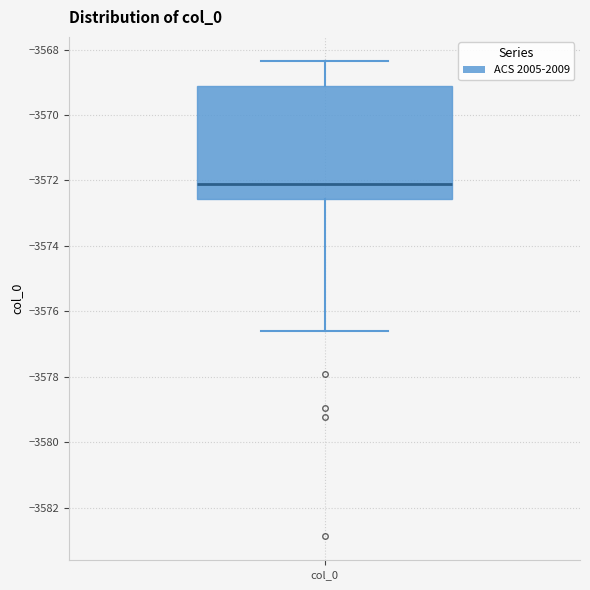

Transcribe this box plot: give where the median line is, the range the box spans, and where the two whiskers end, as read against the y-axis. The values are not printed on the chart, so give them approximately, as read against the axis.

median -3572.2, box -3572.6 to -3569.2, whiskers -3576.6 to -3568.4